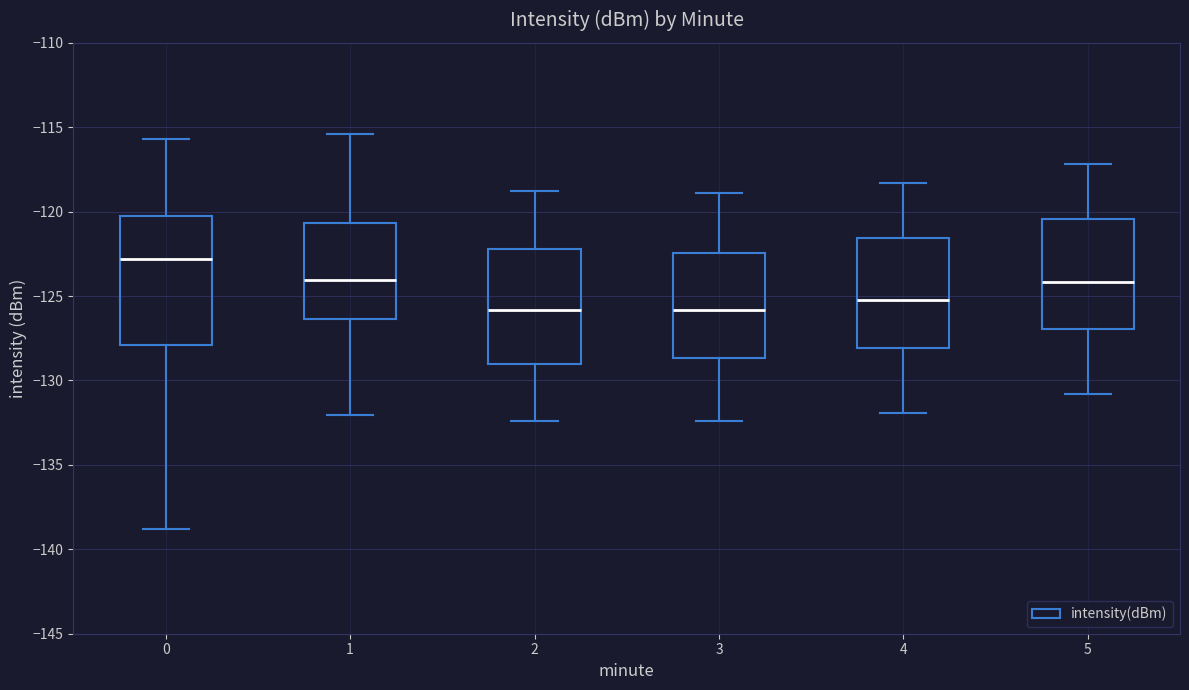

Which box has the highest median line?

0